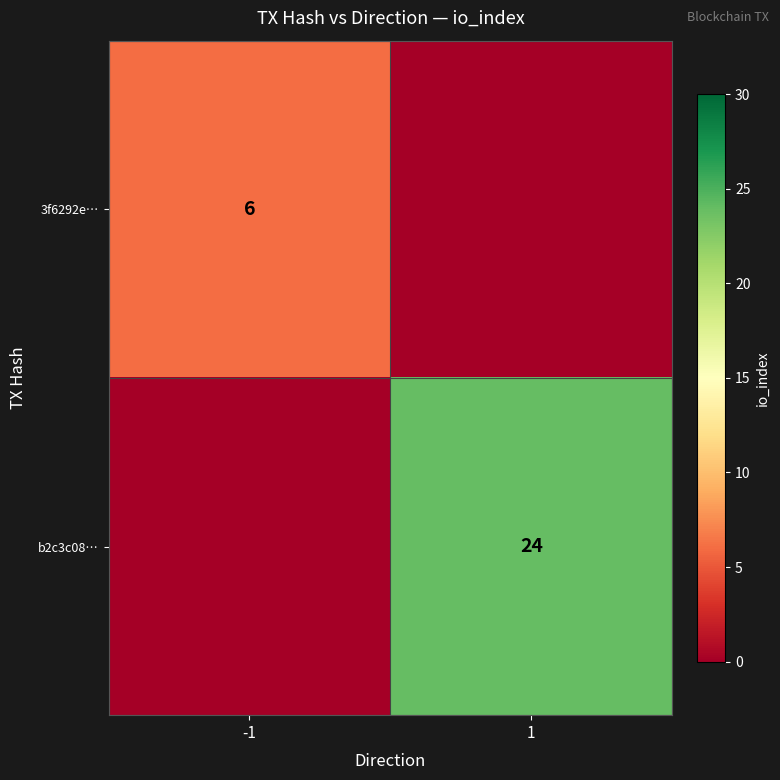

Is it true that b2c3c08… equals 15 at 1?

False